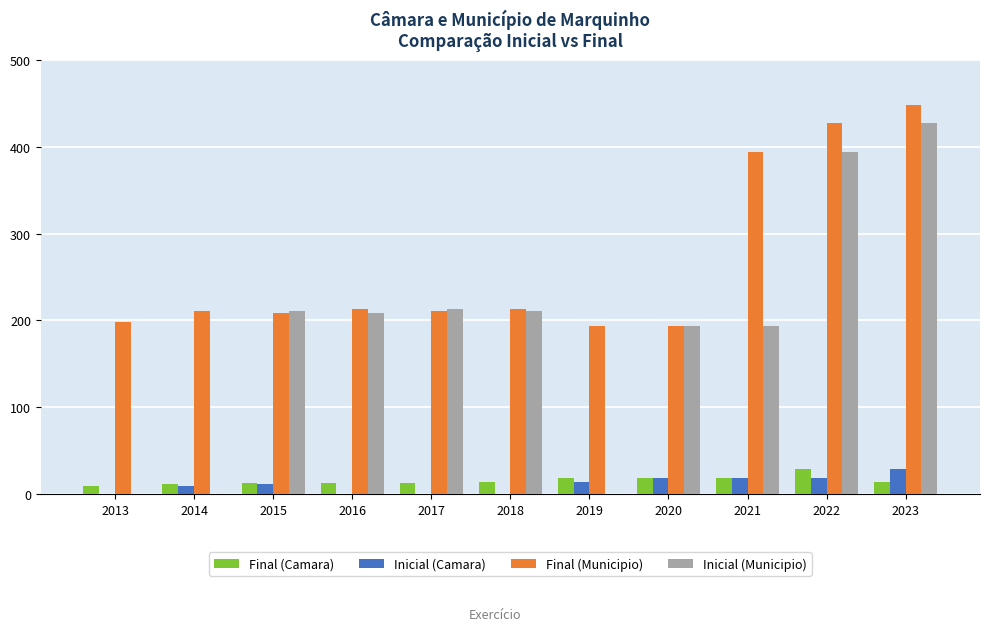

What is the total value across all series at 2016?

435